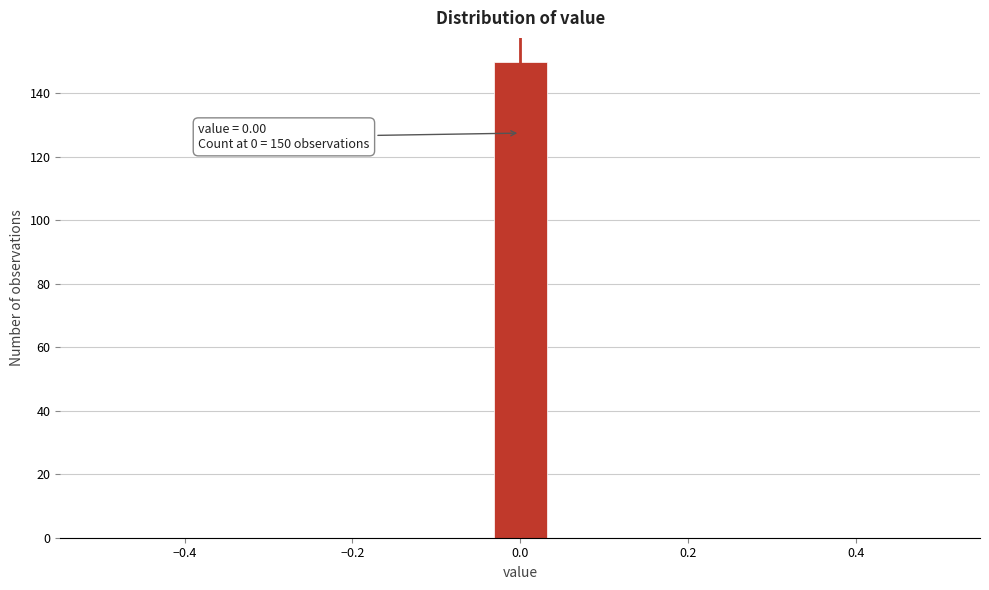

Around what value on the x-axis is the tallest bar? Give the approximate position of its centre, as read against the axis.

0.00